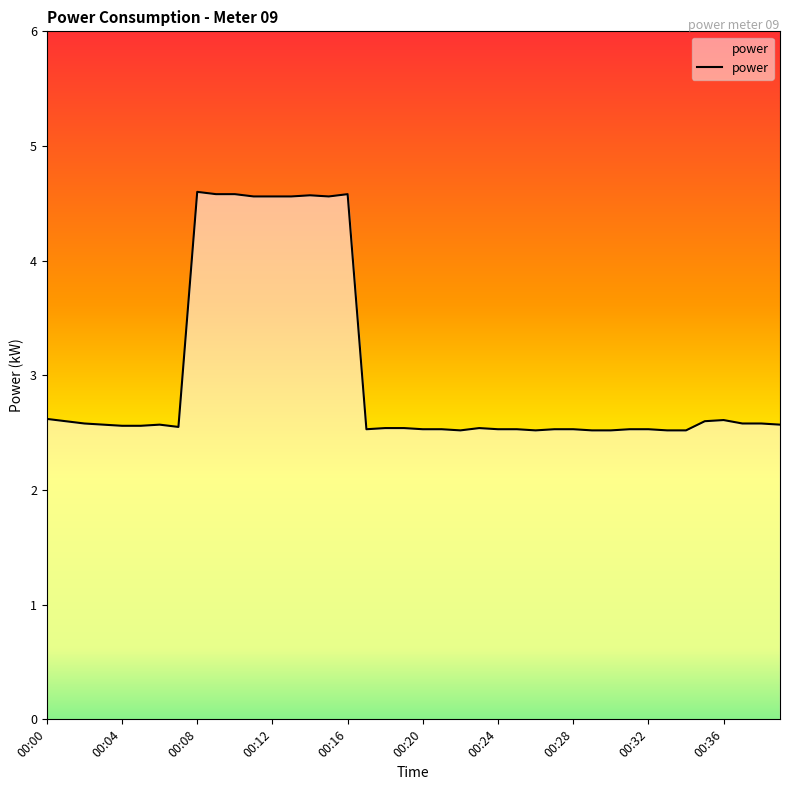

What is the difference between the maximum and minimum values?

2.1